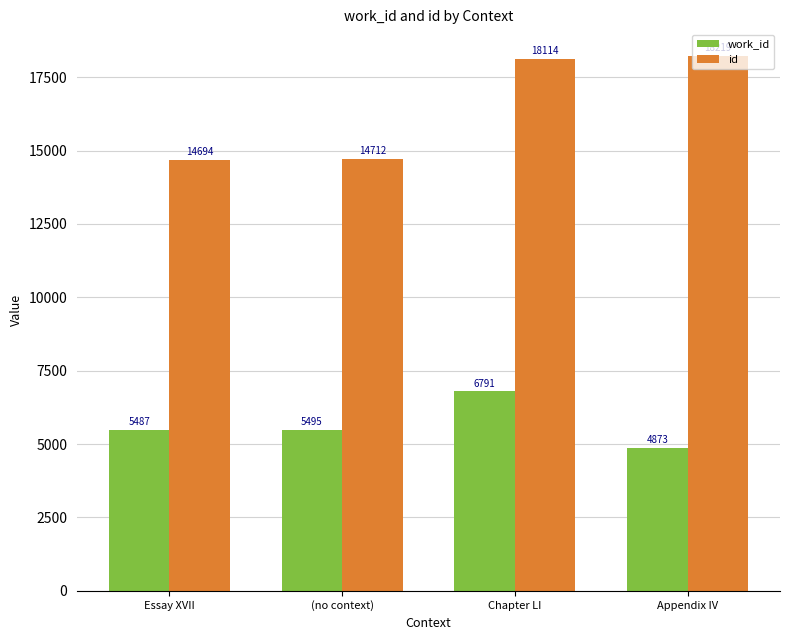

Which series changed the most between (no context) and Appendix IV?

id